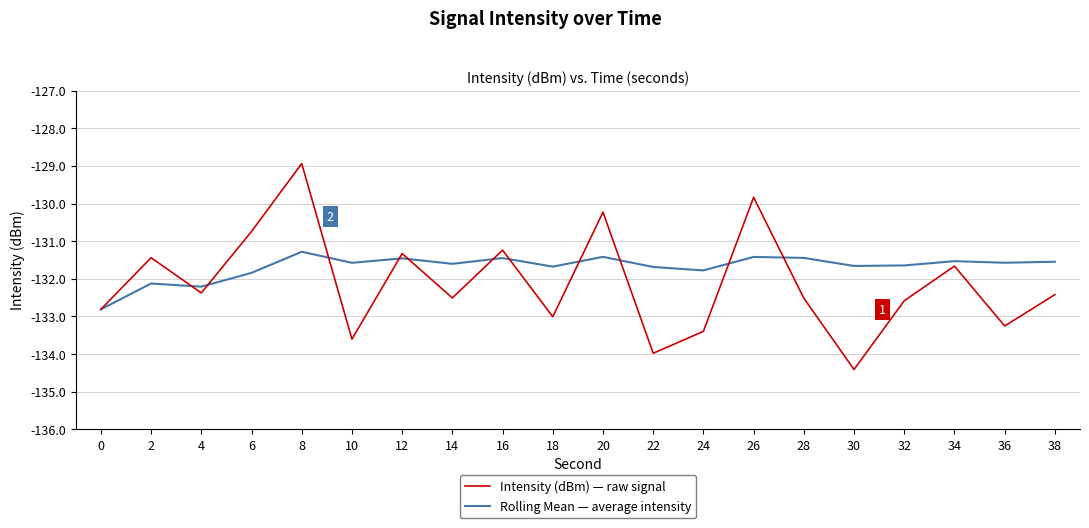

What is the maximum value shown in the chart?

-128.9